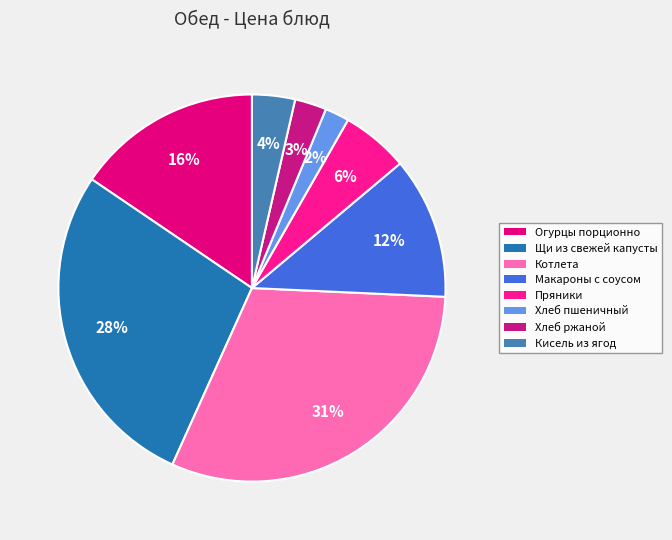

How many slices are in this pie chart?

8